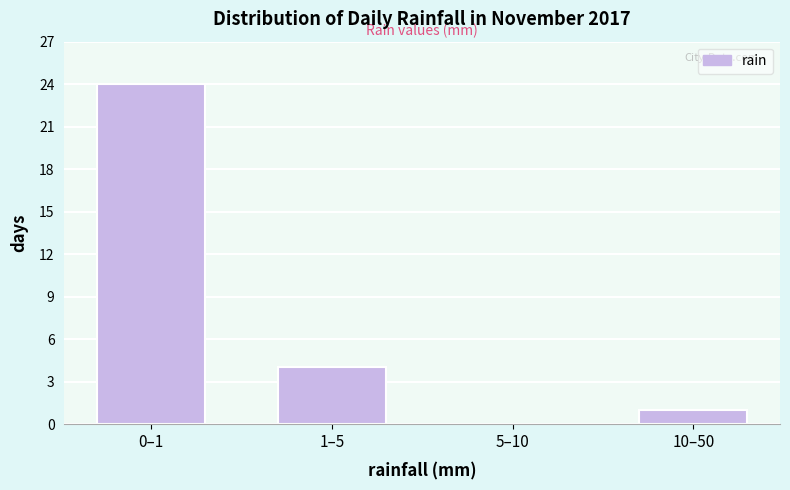

Reading right to left, transcribe all the data shown in this chart.

10–50=1	5–10=0	1–5=4	0–1=24